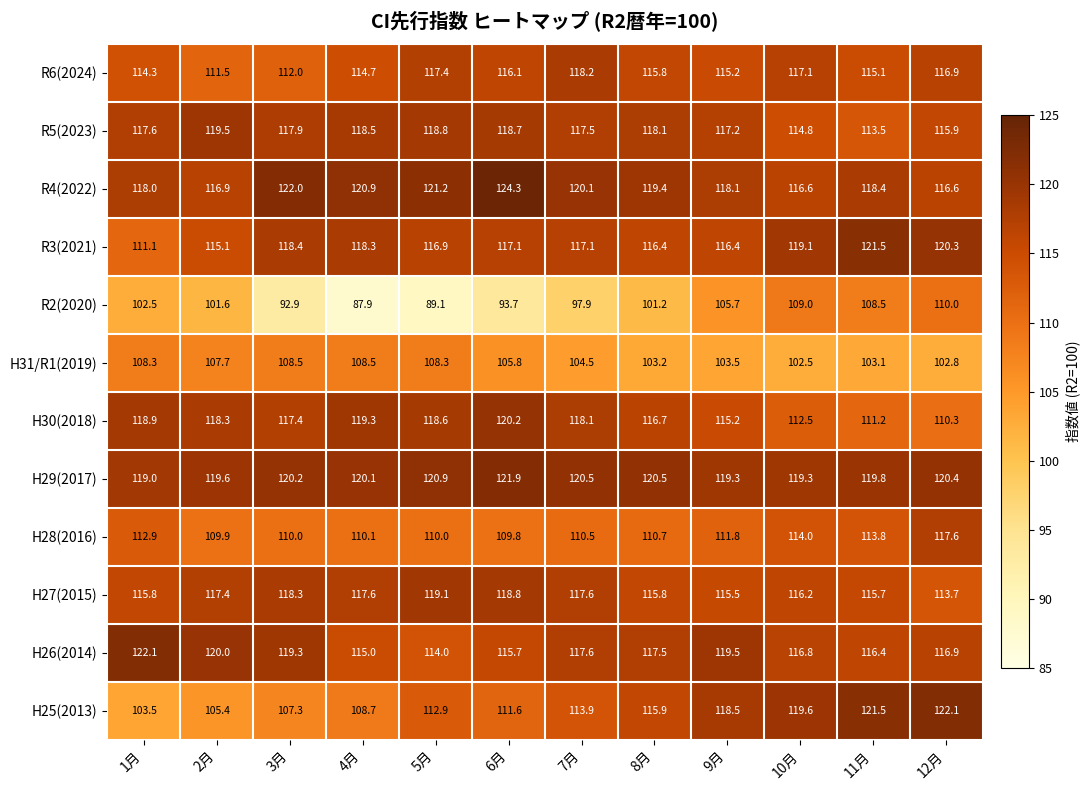

At which label does R4(2022) first exceed 119?

3月